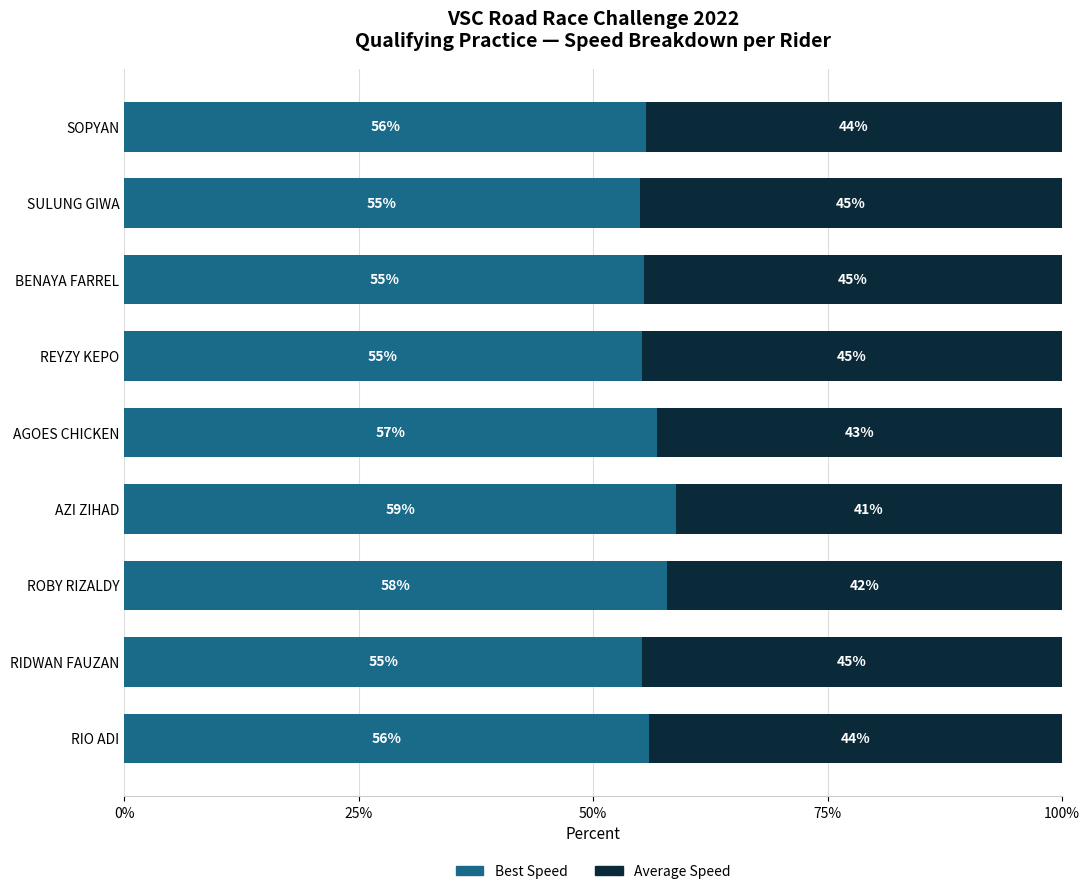

What is the total value across all series at SULUNG GIWA?

100.0